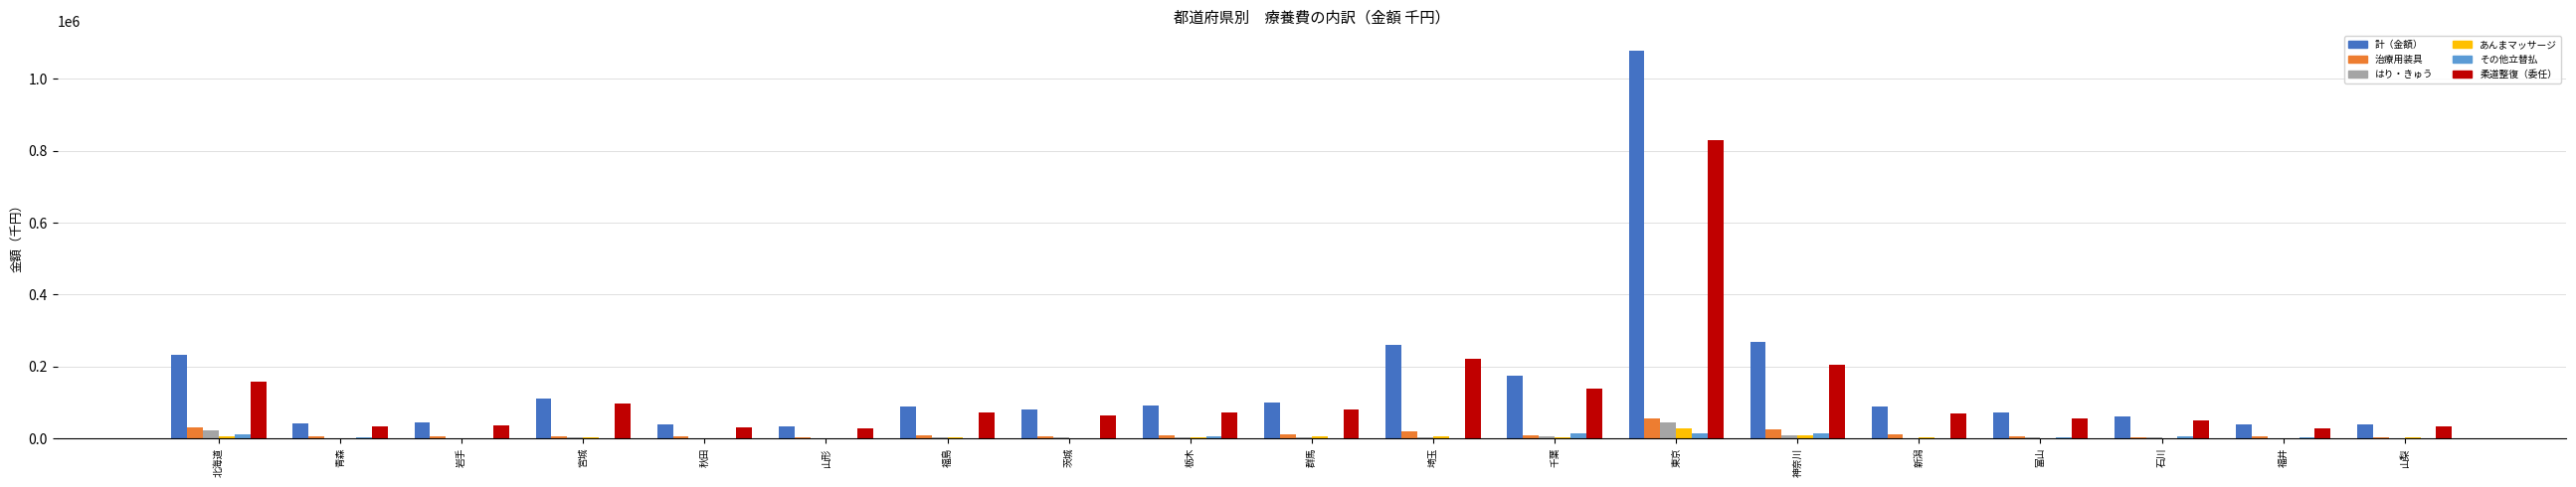

Where is 柔道整復（委任） nearest to the value 429280?

埼玉